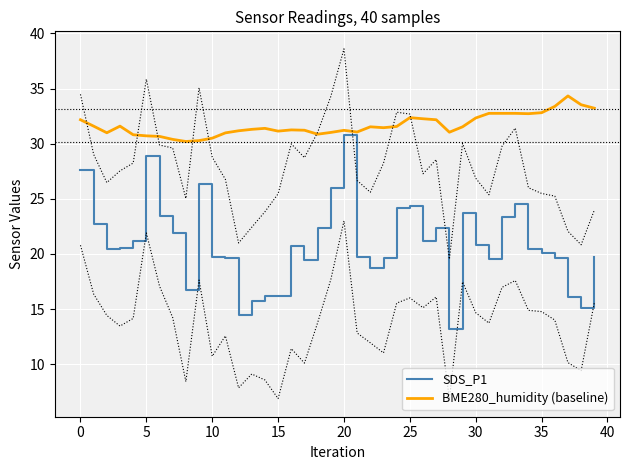

Where does the SDS_P1 series first go above 20?

0